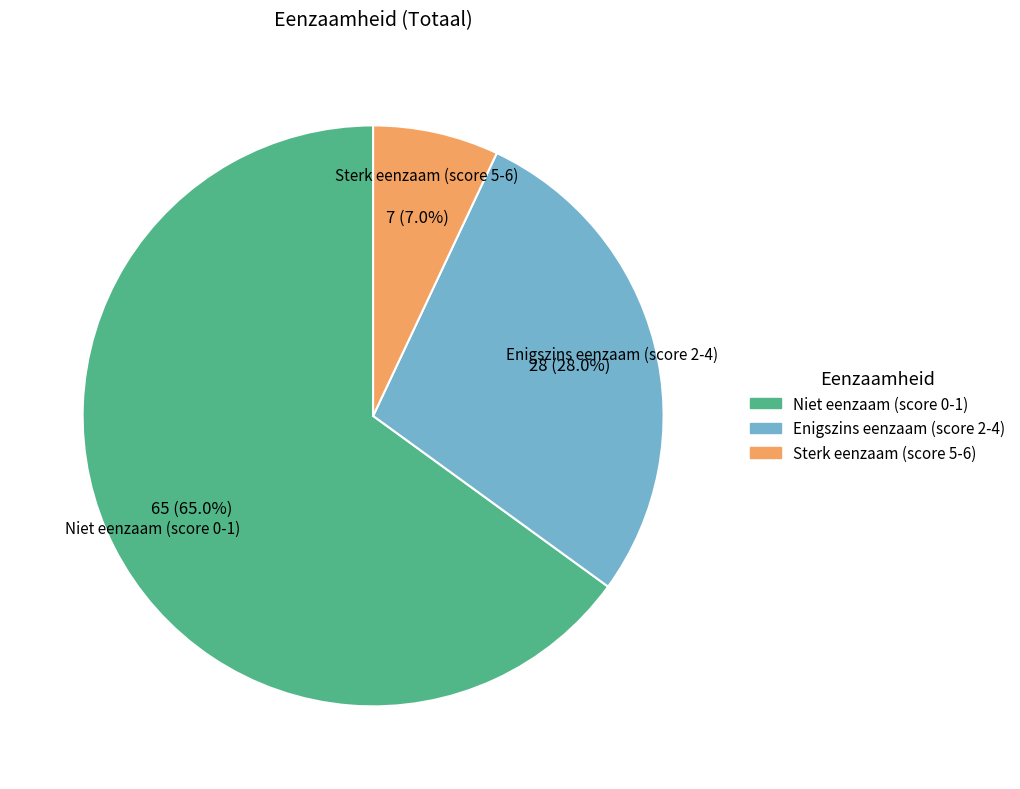

How much of the chart is everything except Niet eenzaam (score 0-1)?

35.0%